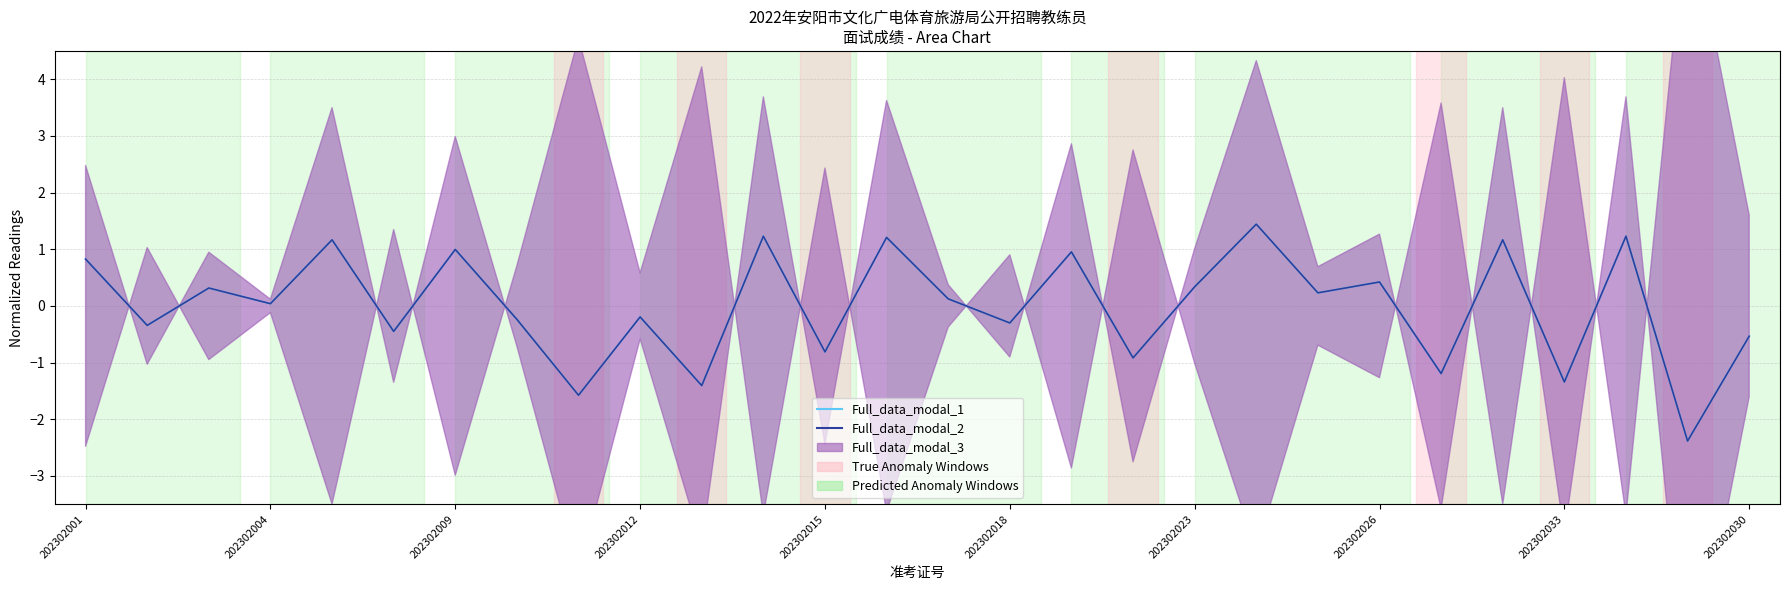

Between 202302012 and 202302009, which is larger?

202302009